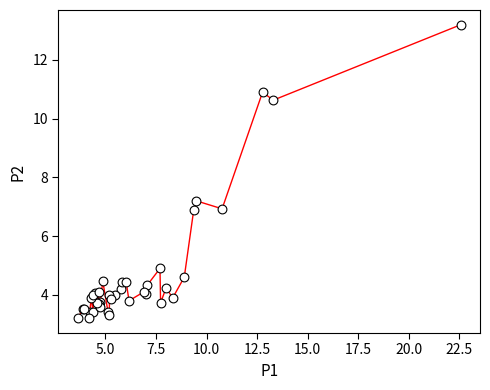

What Y value in the scatter plot is closest to 8?

7.2